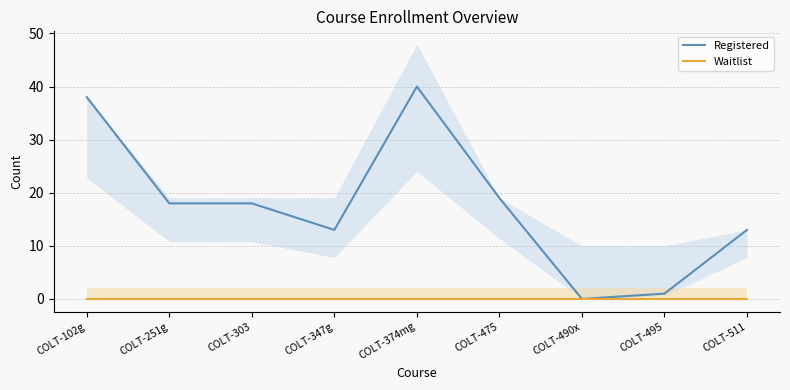

True or false: Waitlist and Registered intersect in this chart.

False